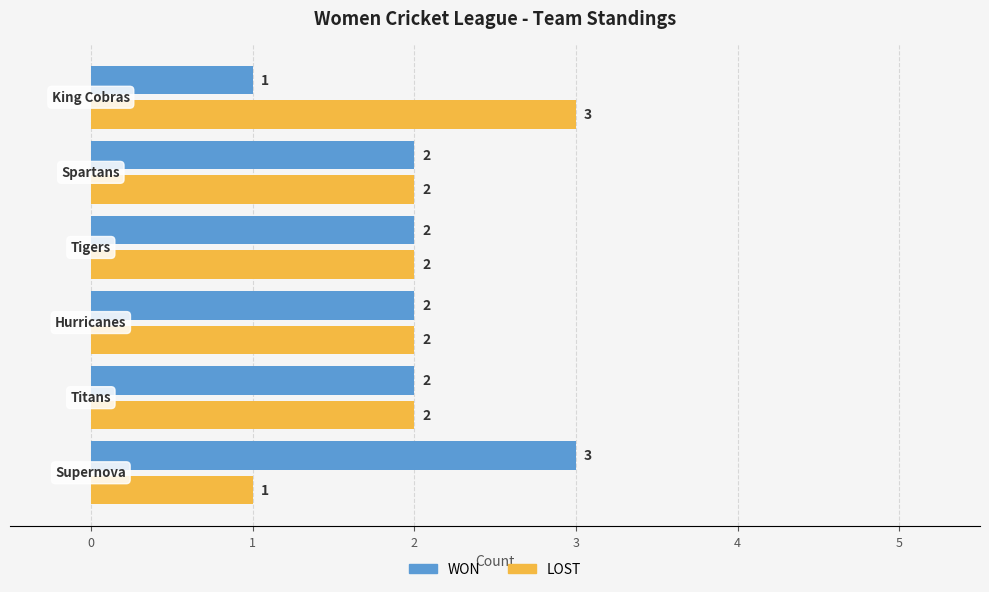

How many LOST values are between 2 and 3?

5